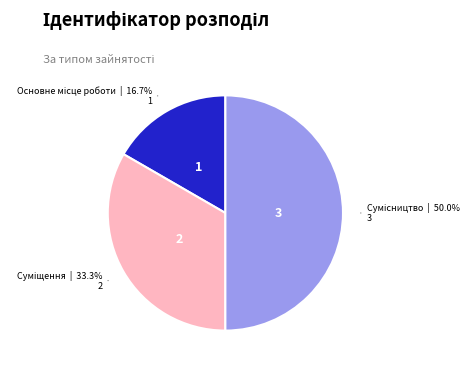

To the nearest percent, what portion does Сумісництво represent?

50%